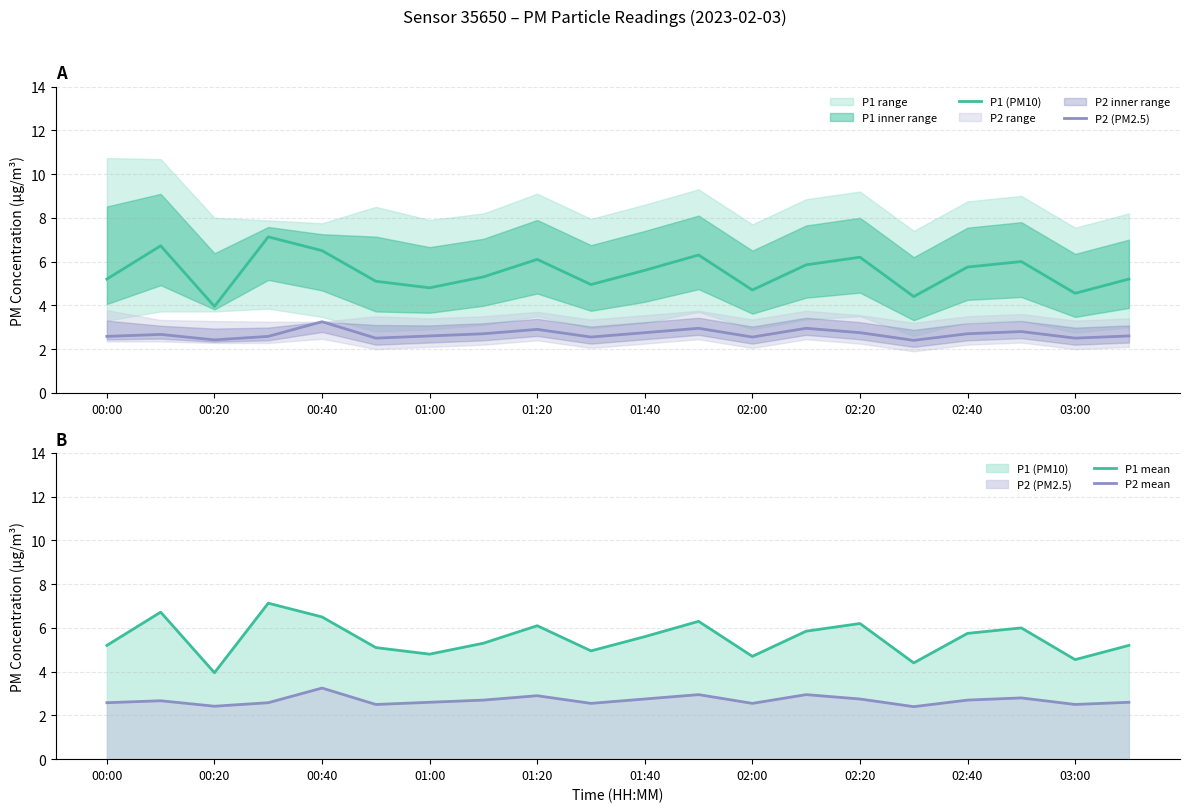

Reading left to right, extract all data points from this chart.

P1 (PM10): 5.2	6.7	4.0	7.1	6.5	5.1	4.8	5.3	6.1	5.0	5.6	6.3	4.7	5.8	6.2	4.4	5.8	6.0	4.5	5.2
P2 (PM2.5): 2.6	2.7	2.4	2.6	3.2	2.5	2.6	2.7	2.9	2.5	2.8	3.0	2.5	3.0	2.8	2.4	2.7	2.8	2.5	2.6
P1 mean: 5.2	6.7	4.0	7.1	6.5	5.1	4.8	5.3	6.1	5.0	5.6	6.3	4.7	5.8	6.2	4.4	5.8	6.0	4.5	5.2
P2 mean: 2.6	2.7	2.4	2.6	3.2	2.5	2.6	2.7	2.9	2.5	2.8	3.0	2.5	3.0	2.8	2.4	2.7	2.8	2.5	2.6